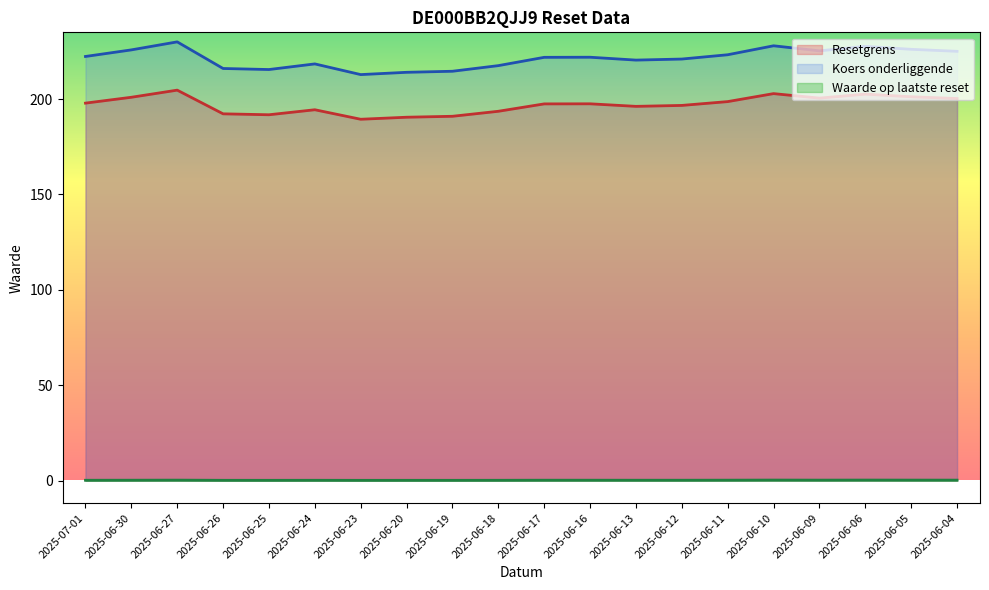

True or false: Koers onderliggende has a value of 223.2 at 2025-06-11.

True